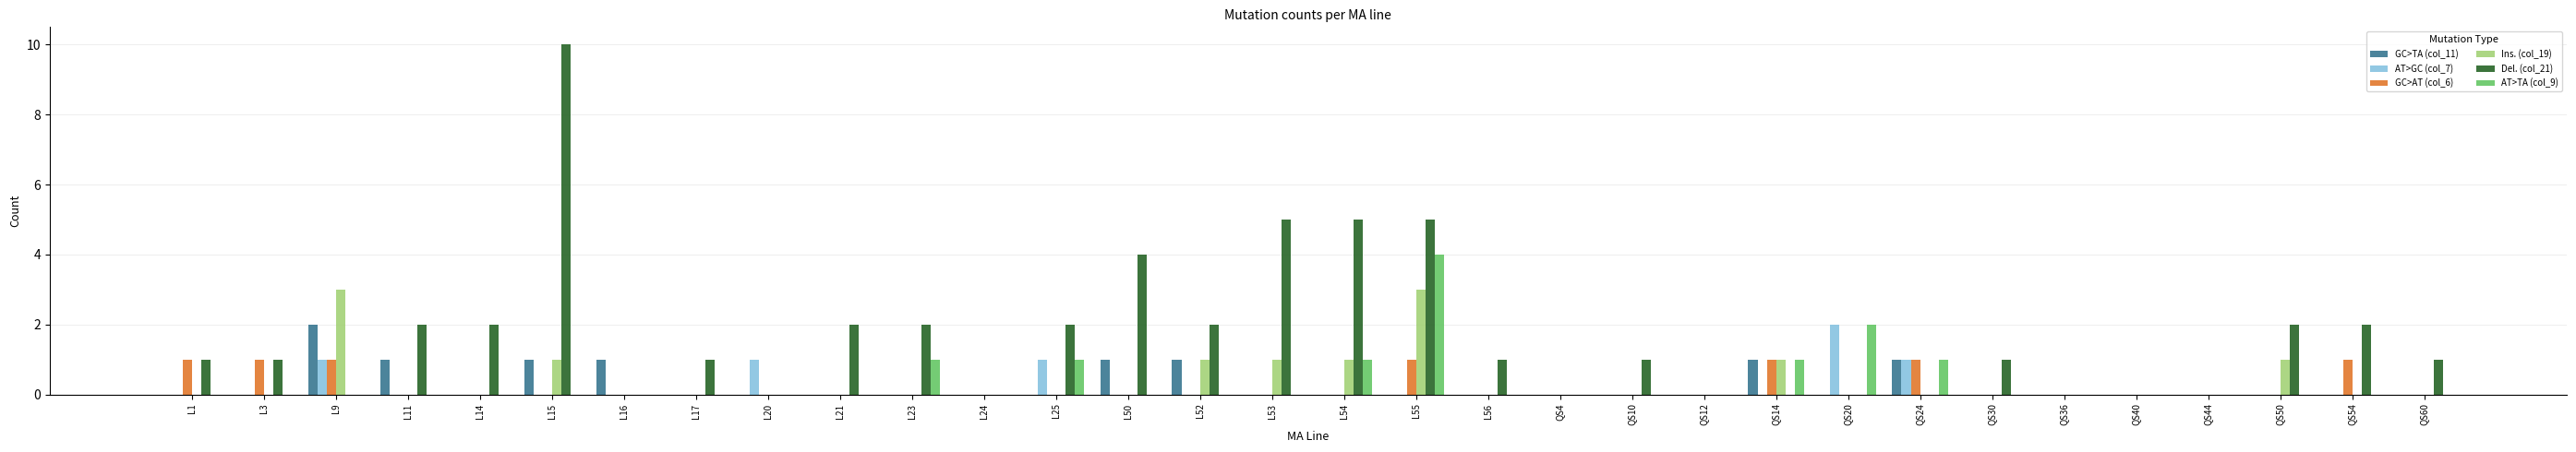

At which label is AT>TA (col_9) closest to 2?

QS20